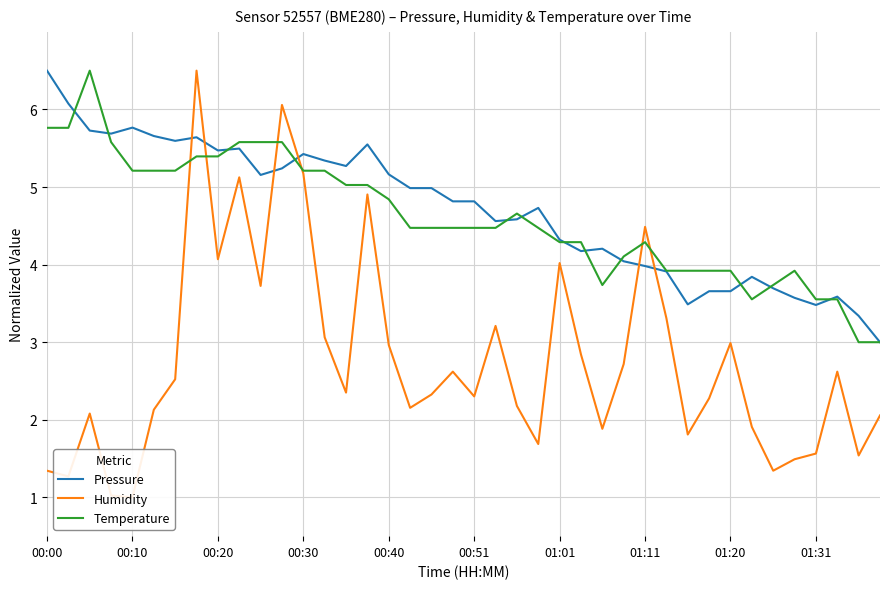

The value of Temperature at 01:20 is 3.9. True or false?

True